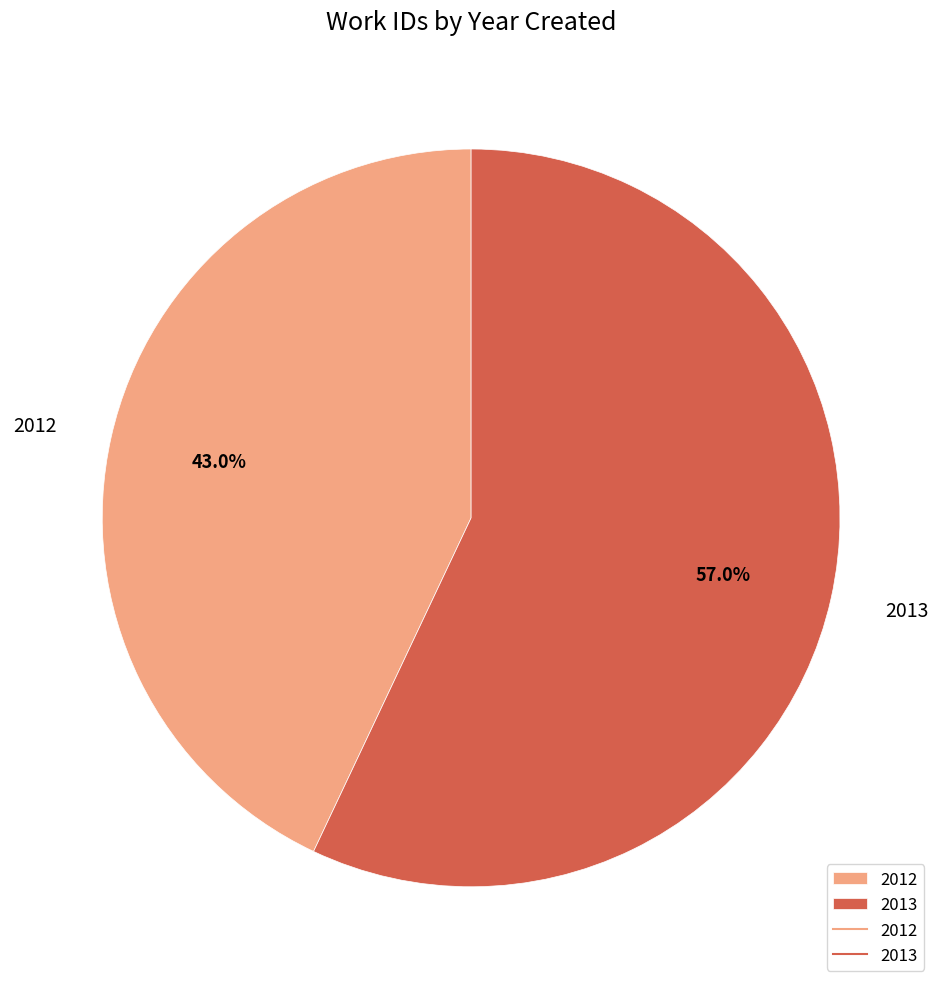

True or false: 2013 accounts for 57% of the total.

True